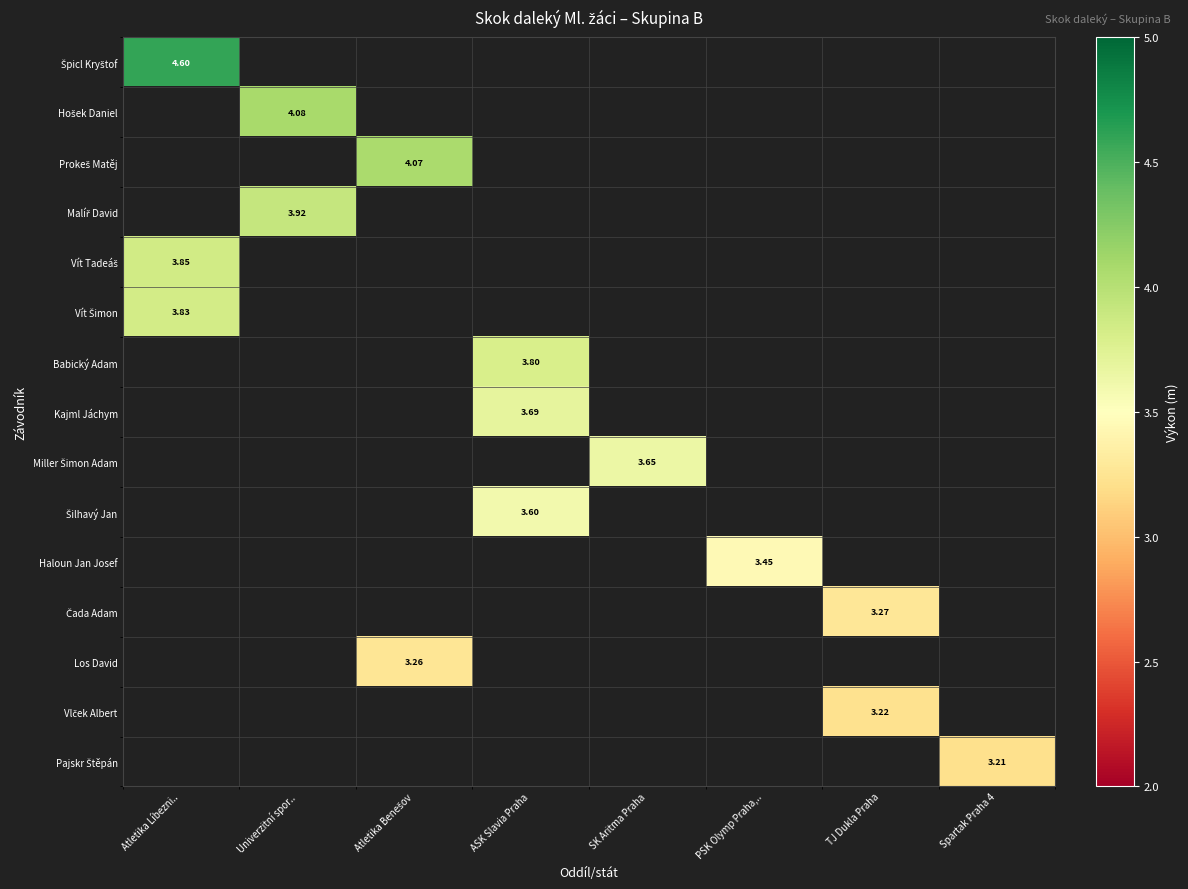

Which label corresponds to the largest value in the chart?

Atletika Líbezni..